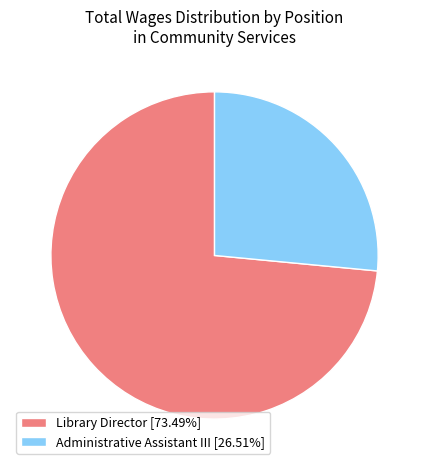

What is the smallest slice in the pie chart?

Administrative Assistant III